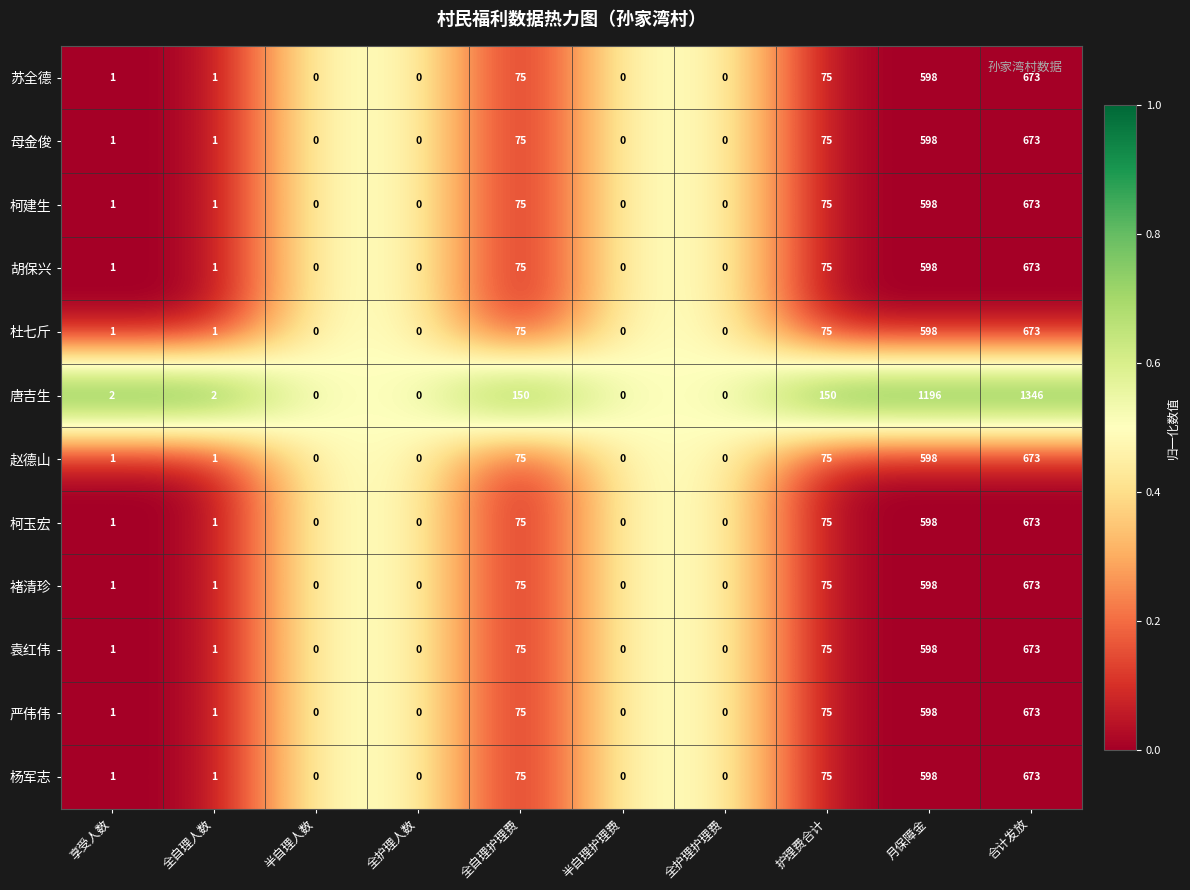

What is the difference between the highest and lowest values at 合计发放?

673